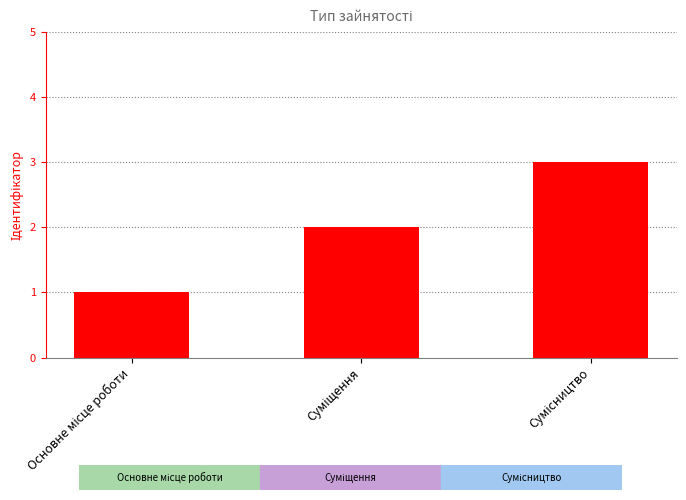

What is the maximum value shown in the chart?

3